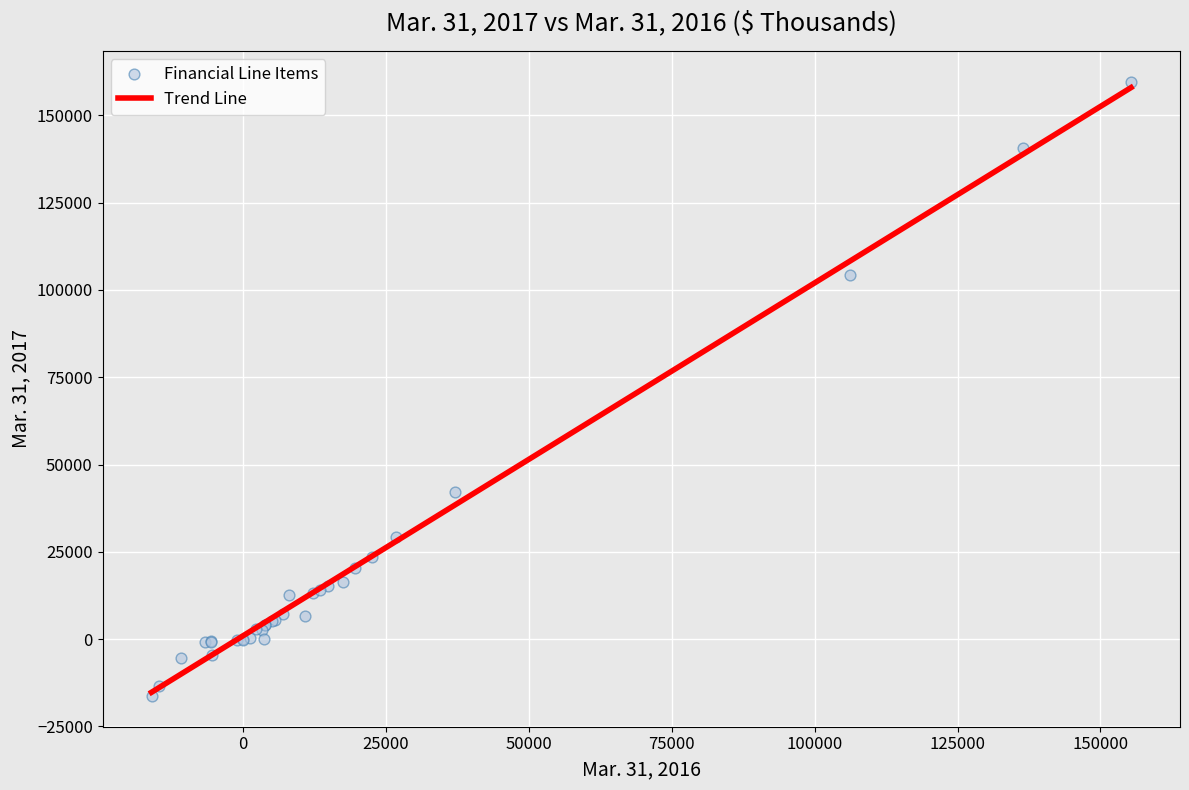

What Y value in the scatter plot is closest to 71699?

42186